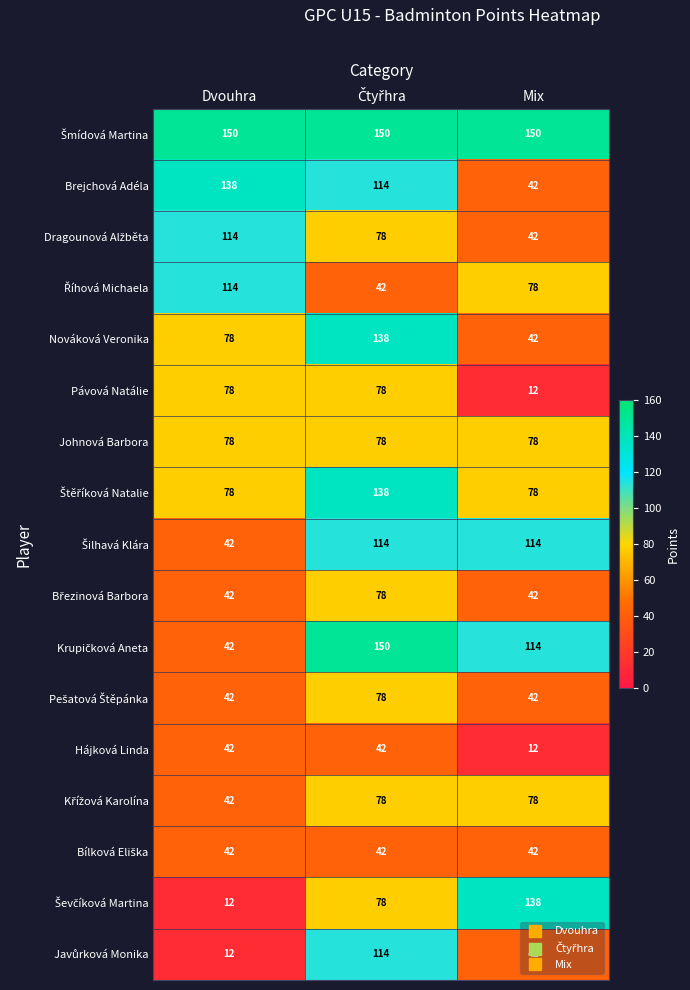

The value of Hájková Linda at Mix is 12. True or false?

True